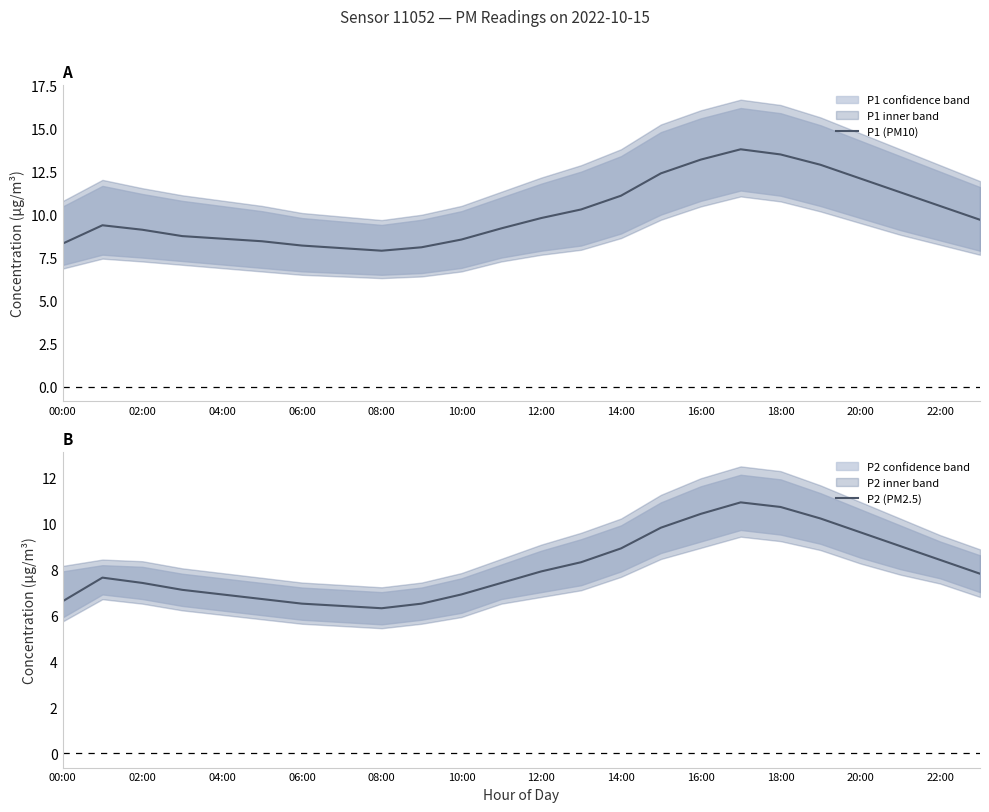

What is the difference between the second highest and second lowest values in the P1 (PM10) series?

5.4